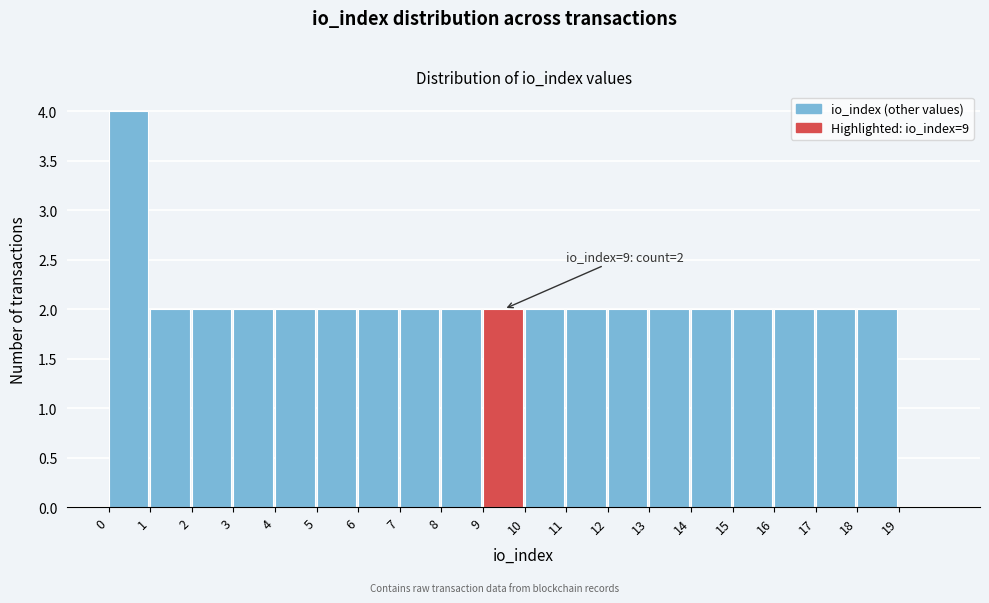

Over which range of the x-axis is the bar tallest?

0 to 1